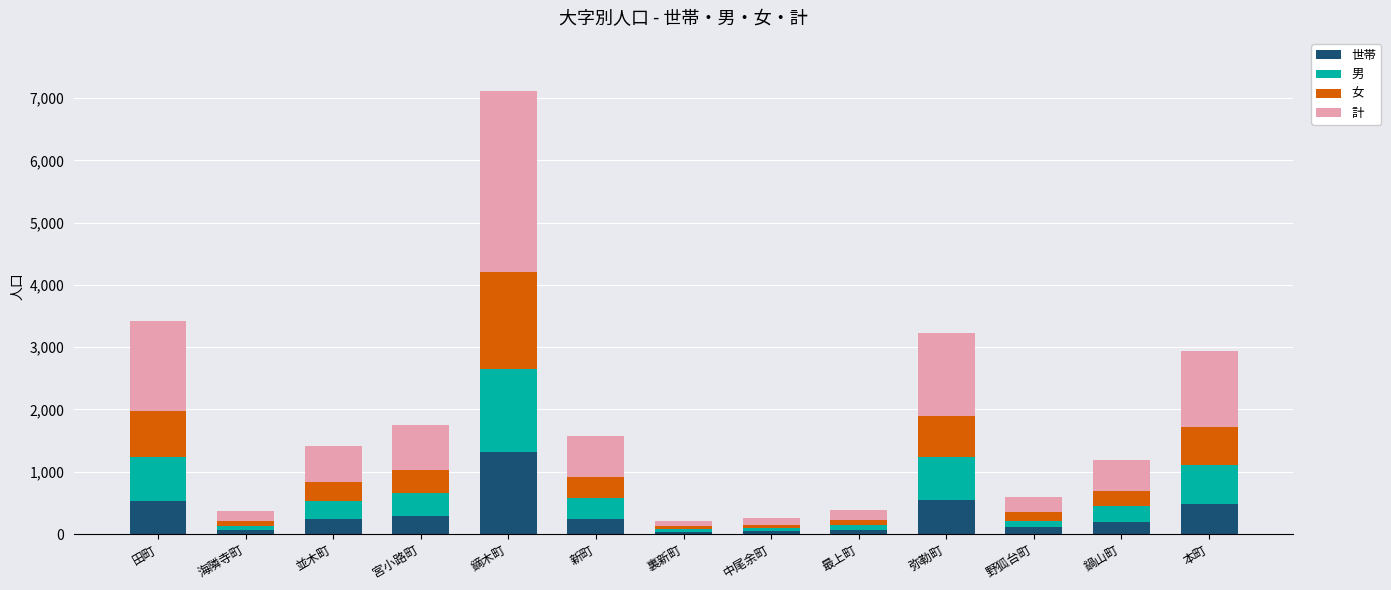

Does the chart contain any negative values?

No